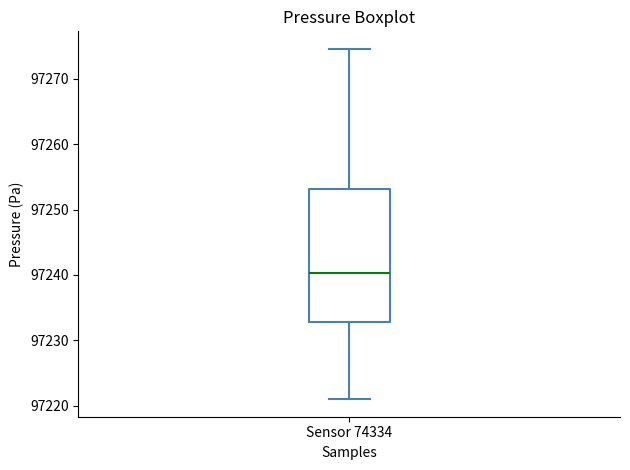

Transcribe this box plot: give where the median line is, the range the box spans, and where the two whiskers end, as read against the y-axis. The values are not printed on the chart, so give them approximately, as read against the axis.

median 97240, box 97233 to 97253, whiskers 97221 to 97275